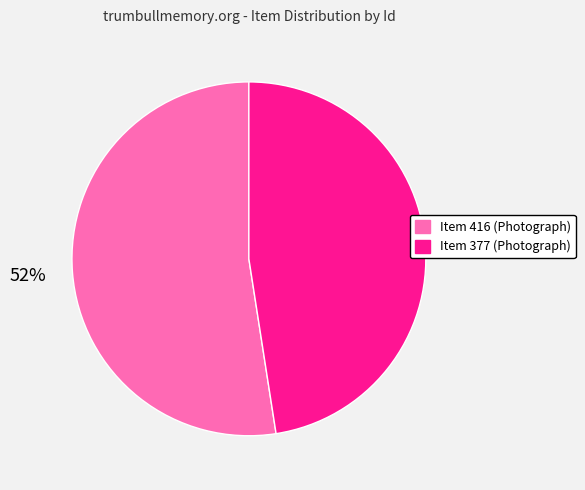

Do Item 416 (Photograph) and Item 377 (Photograph) together represent more than half of the pie?

Yes